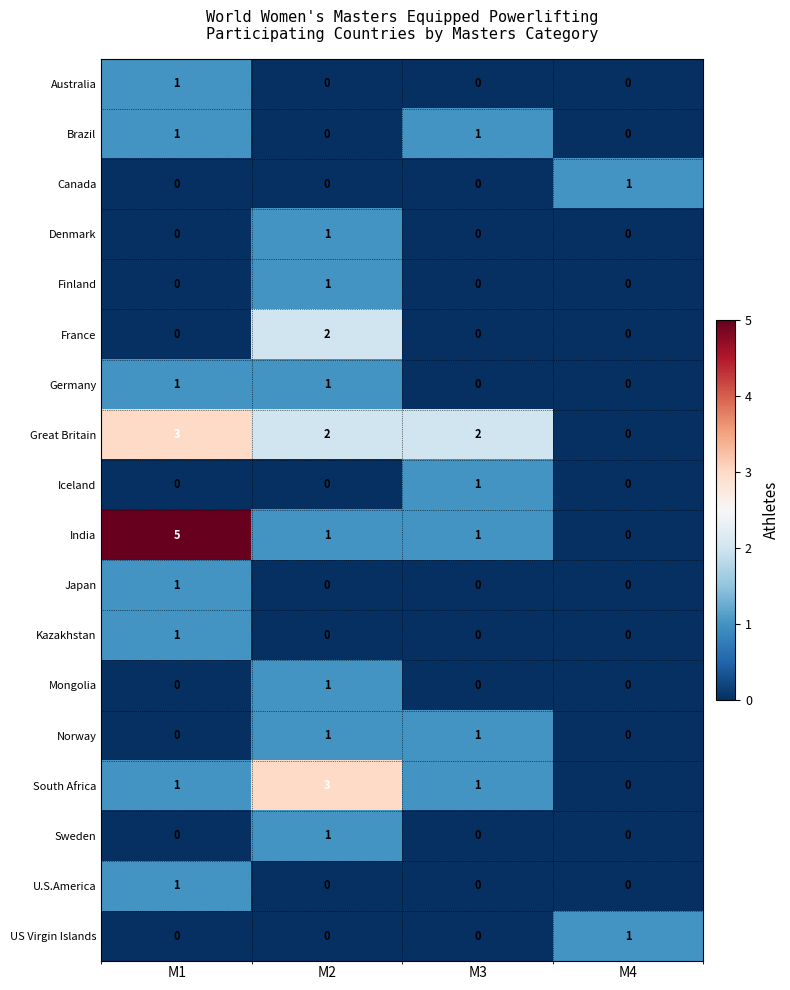

At which category is the sum across all series the highest?

M1